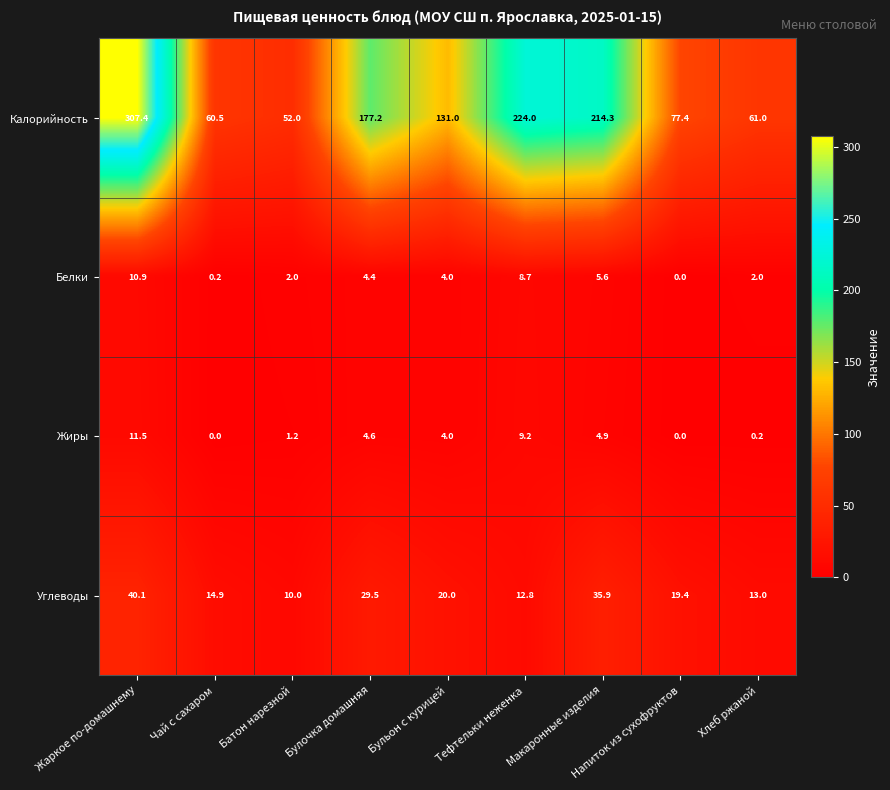

What is the sum of all Жиры values?

35.6